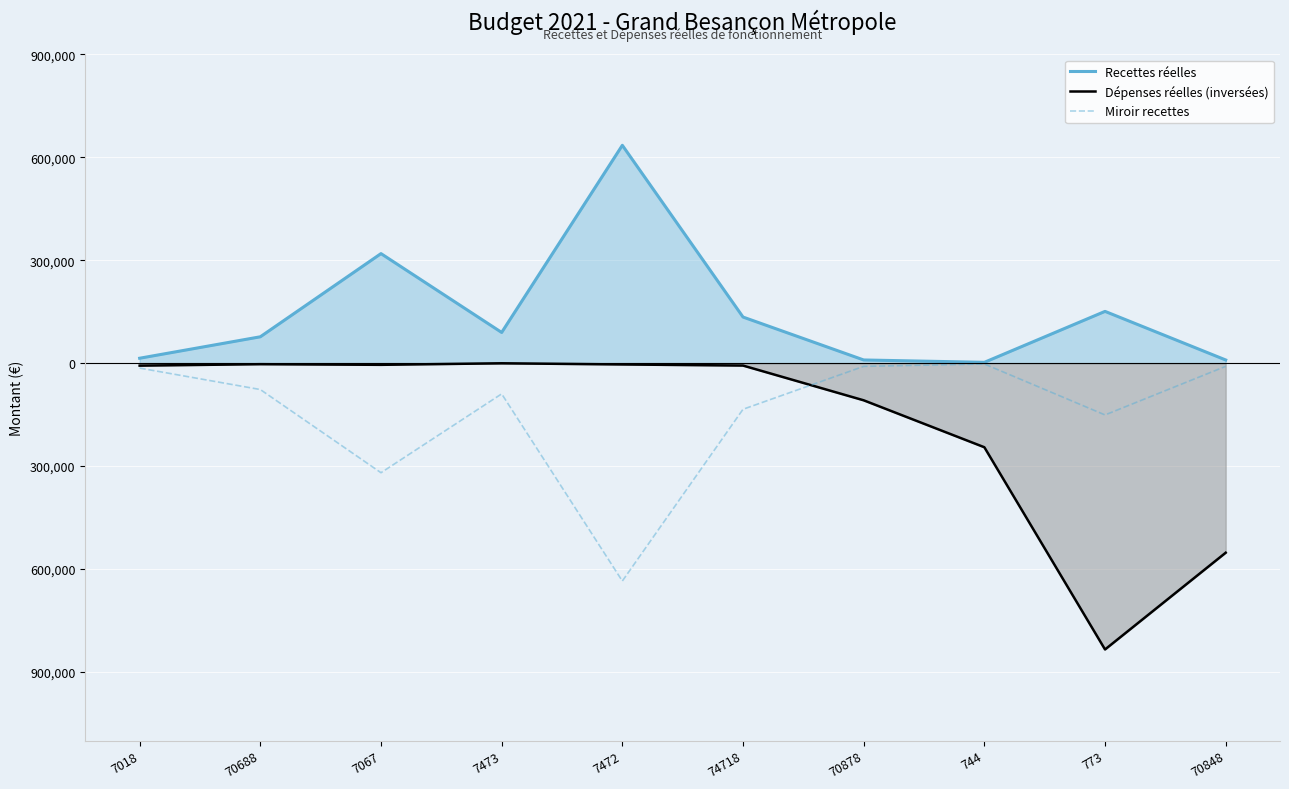

The value of Miroir recettes at 70878 is -9301.2. True or false?

True